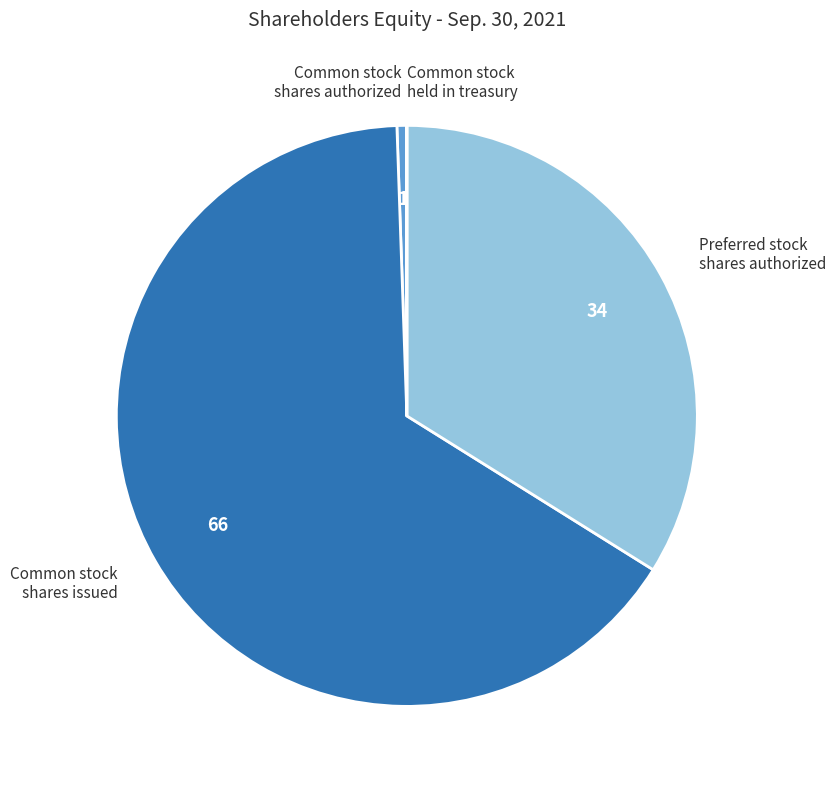

Is the sum of Common stock shares issued and Preferred stock shares authorized greater than half?

Yes